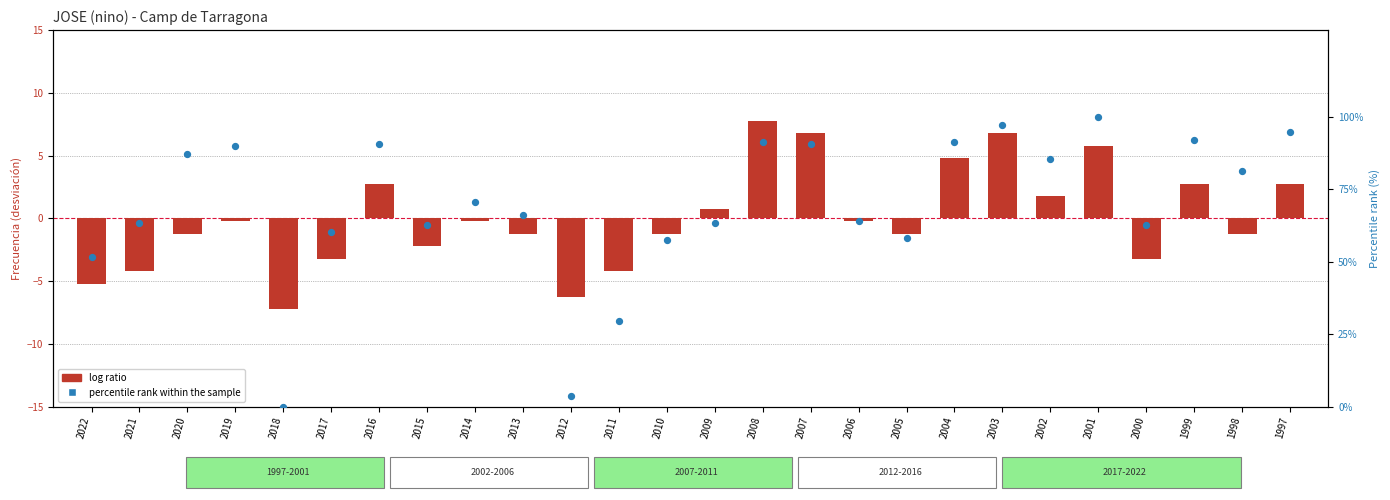

At how many categories does at least one series exceed 44?

23